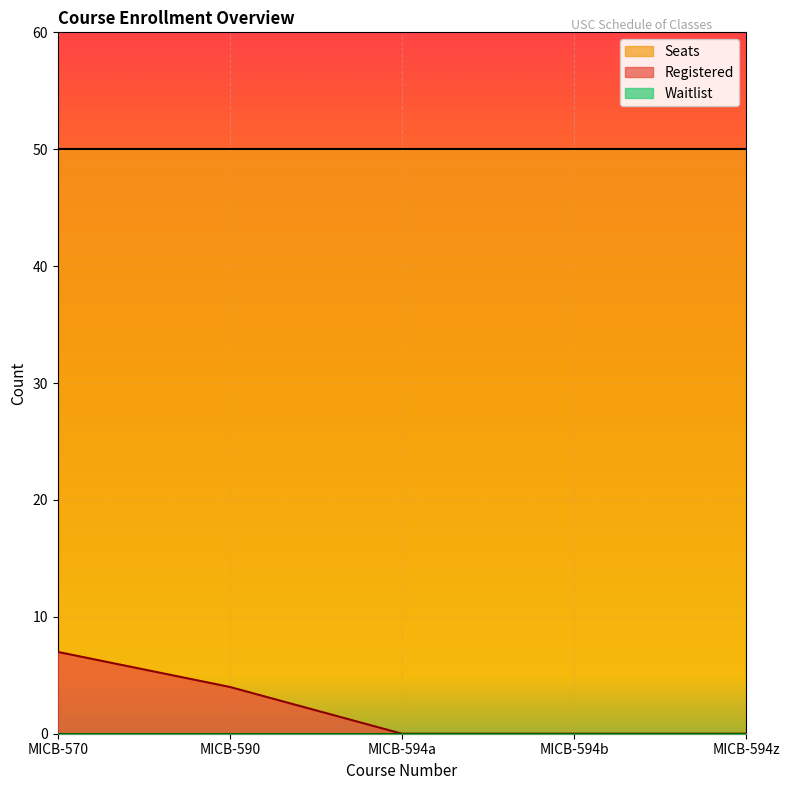

Between MICB-594a and MICB-594z, which series saw the biggest shift?

Registered